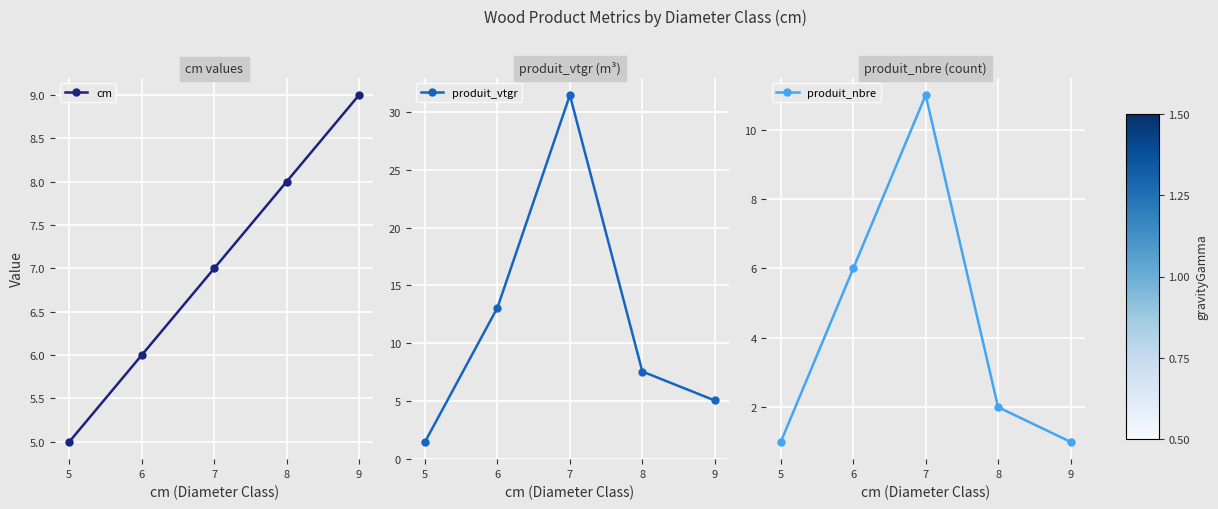

At which label does cm reach its minimum?

5